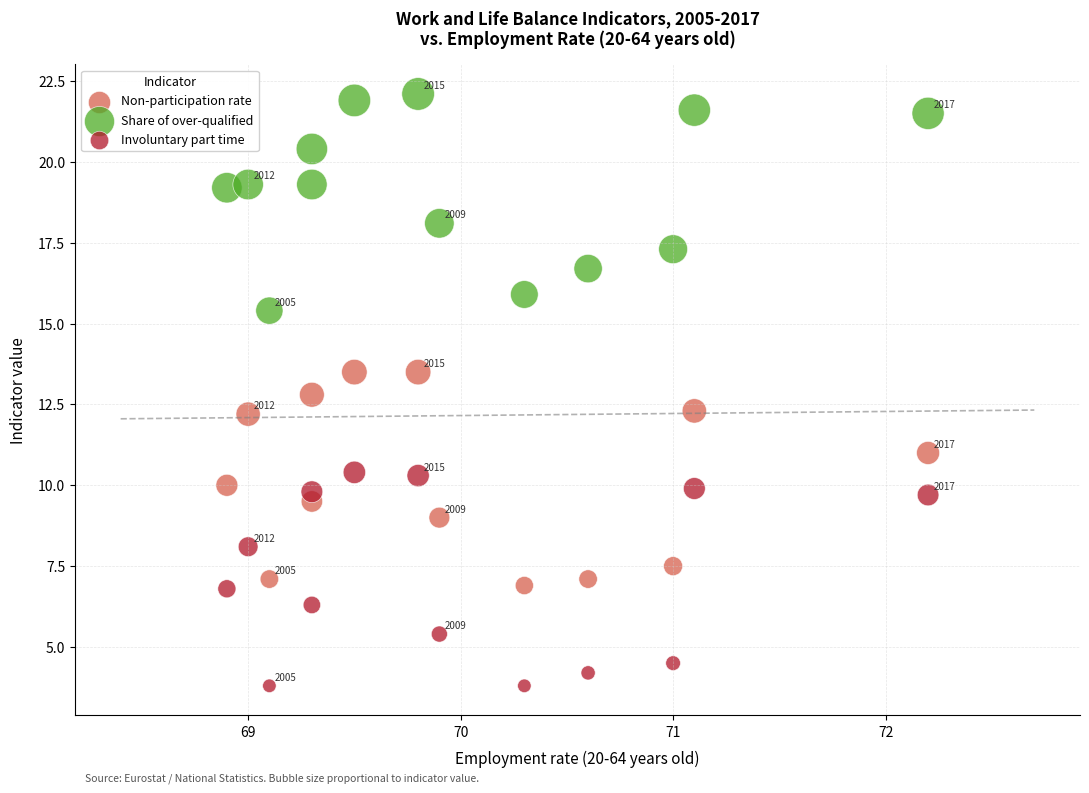

What is the X range (max minus min) for the scatter plot?

3.3